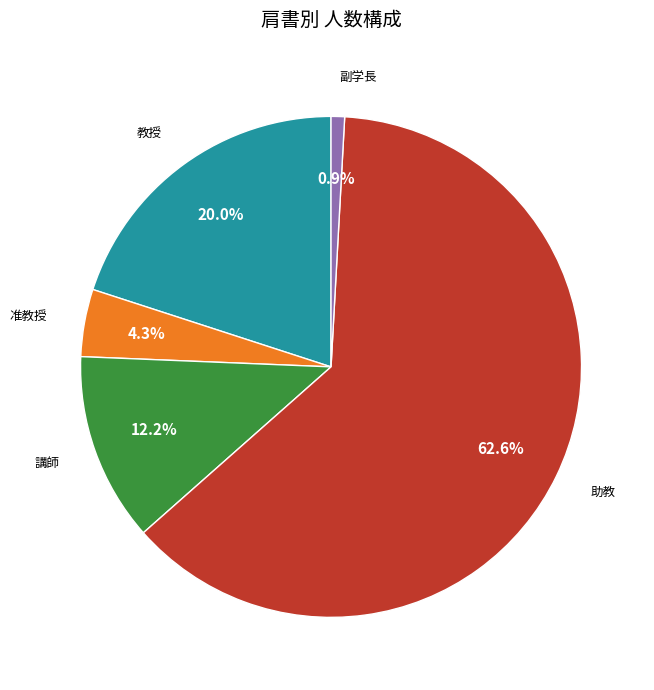

Is there any slice that represents more than half of the pie?

Yes